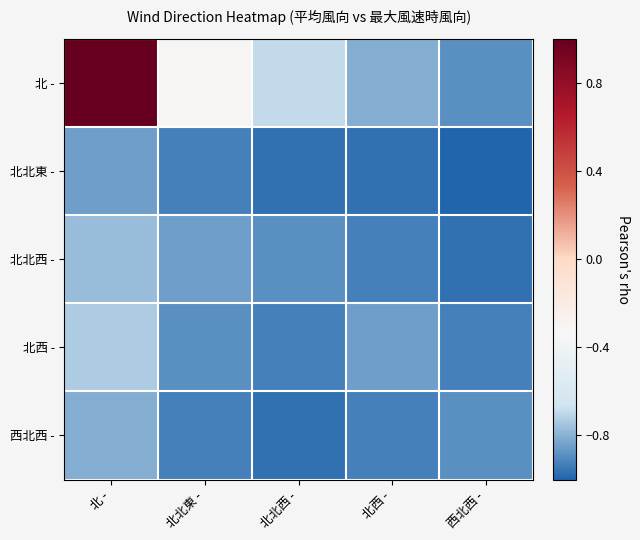

Reading left to right, transcribe all the data shown in this chart.

北 -: 北 -=1.0	北北東 -=-0.3	北北西 -=-0.7	北西 -=-0.8	西北西 -=-0.9
北北東 -: 北 -=-0.8	北北東 -=-0.9	北北西 -=-1.0	北西 -=-1.0	西北西 -=-1.0
北北西 -: 北 -=-0.8	北北東 -=-0.8	北北西 -=-0.9	北西 -=-0.9	西北西 -=-1.0
北西 -: 北 -=-0.7	北北東 -=-0.9	北北西 -=-0.9	北西 -=-0.8	西北西 -=-0.9
西北西 -: 北 -=-0.8	北北東 -=-0.9	北北西 -=-1.0	北西 -=-0.9	西北西 -=-0.9